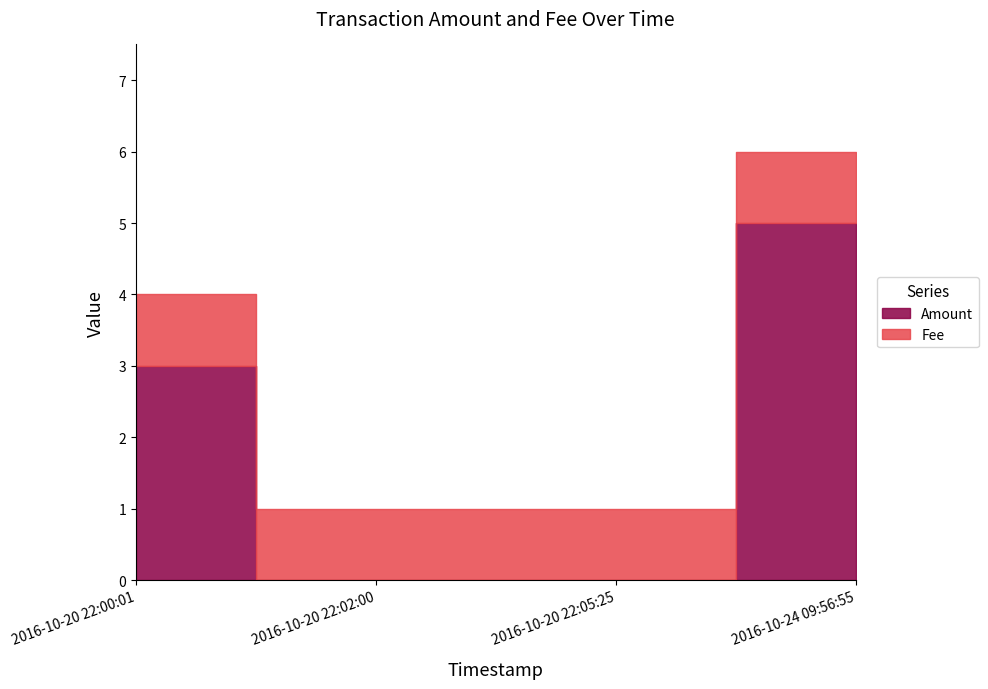

At which category is the sum across all series the highest?

2016-10-24 09:56:55